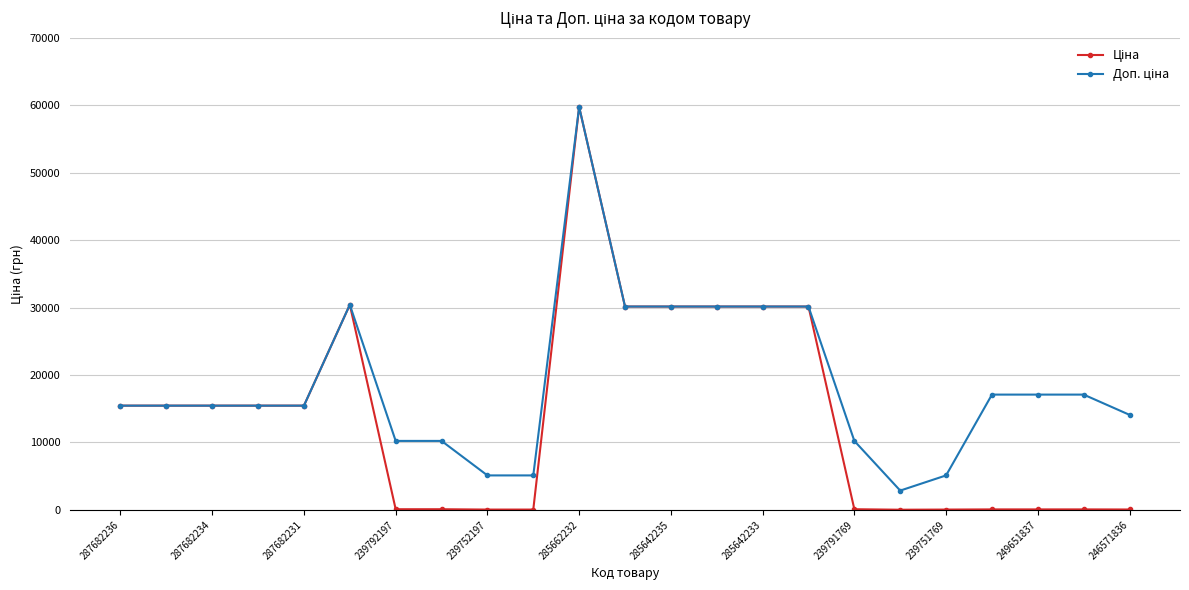

What is the maximum value shown in the chart?

59724.9